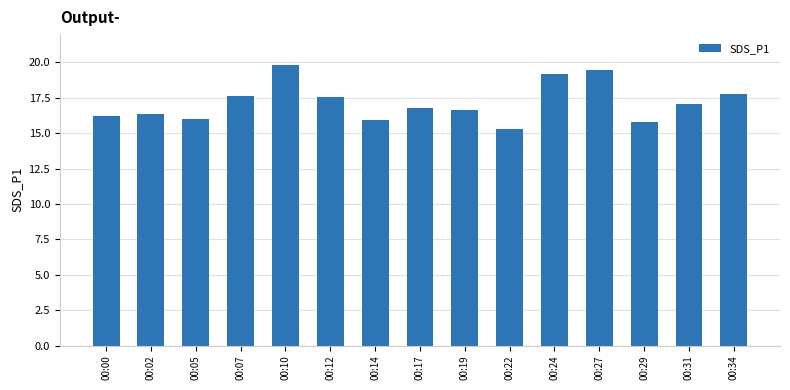

What is the greatest value displayed?

19.8